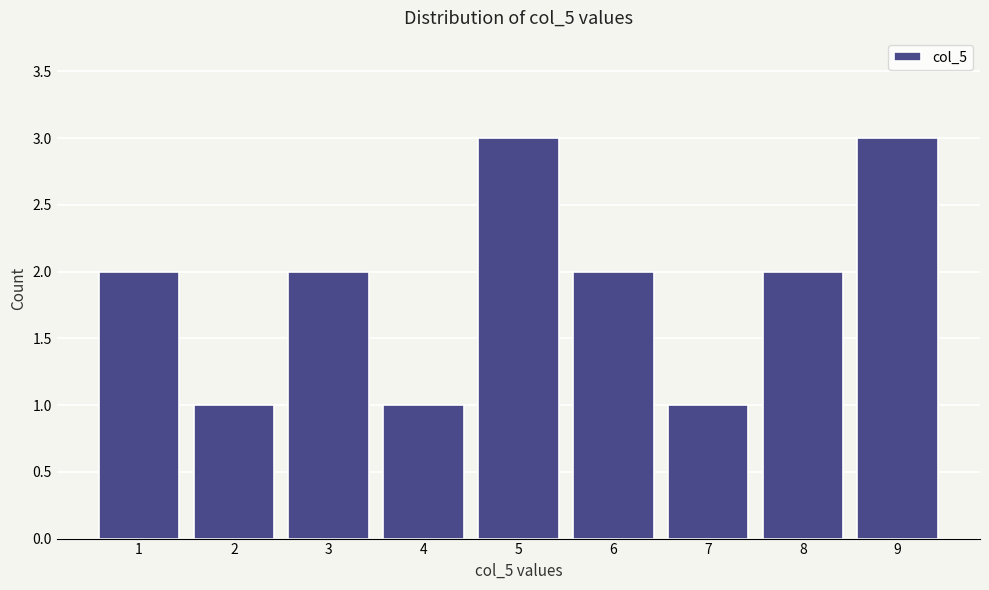

How tall is the bar that spans 0.5 to 1.5 on the x-axis? The values are not printed on the chart, so give them approximately, as read against the axis.

2